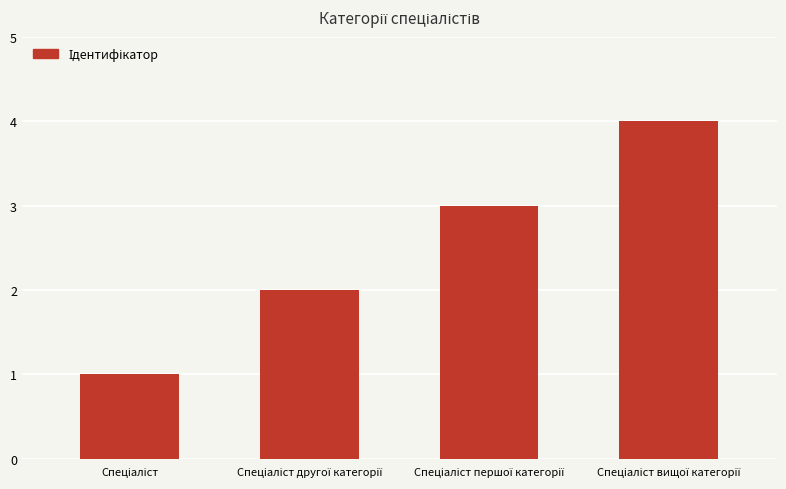

What is the maximum value shown in the chart?

4